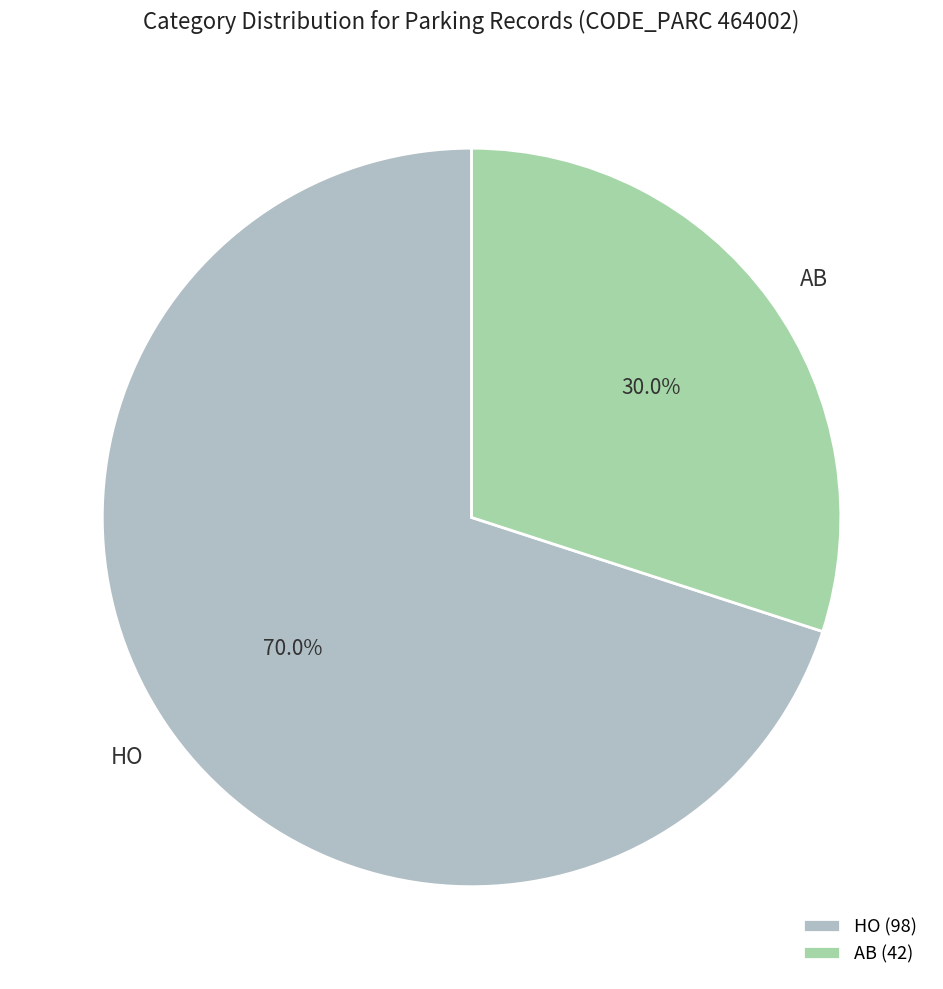

What is the majority slice?

HO